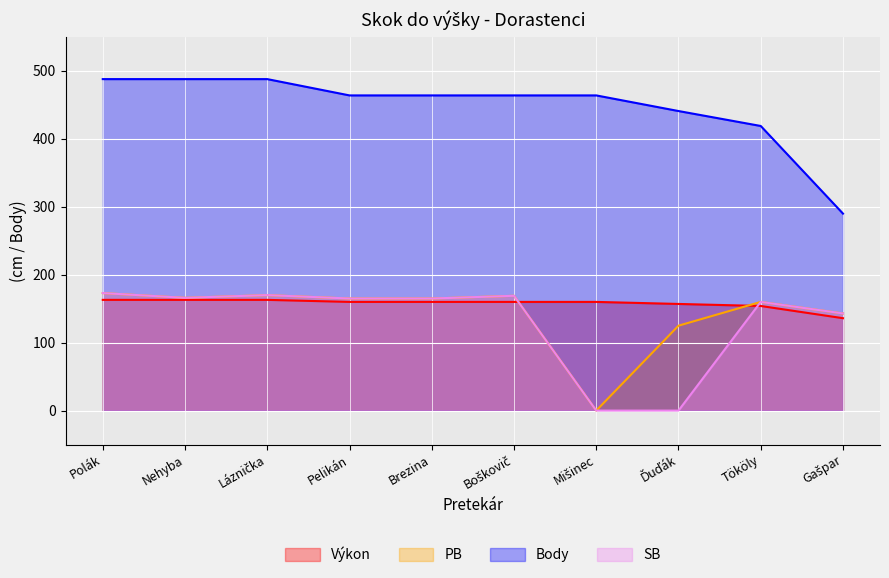

What is the lowest value of the Body series?

290